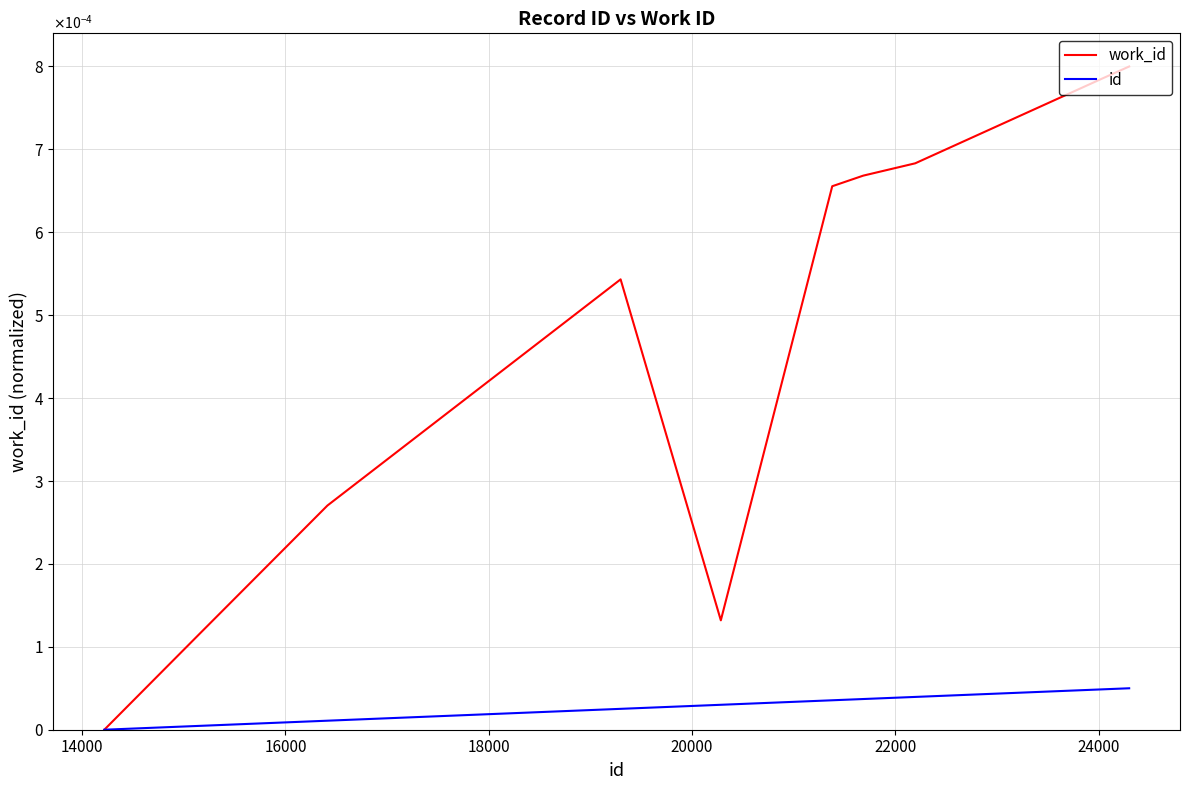

True or false: work_id has more than 1 interior local peaks.

False